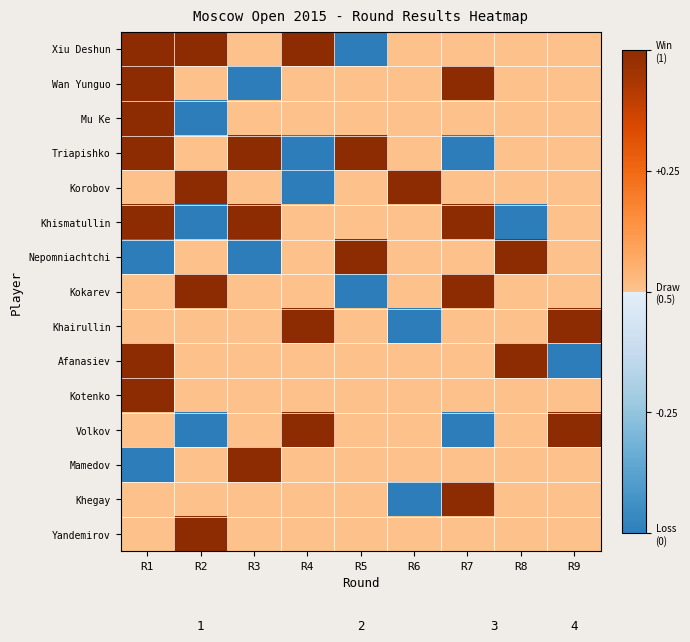

Which series has the widest spread of values?

Xiu Deshun